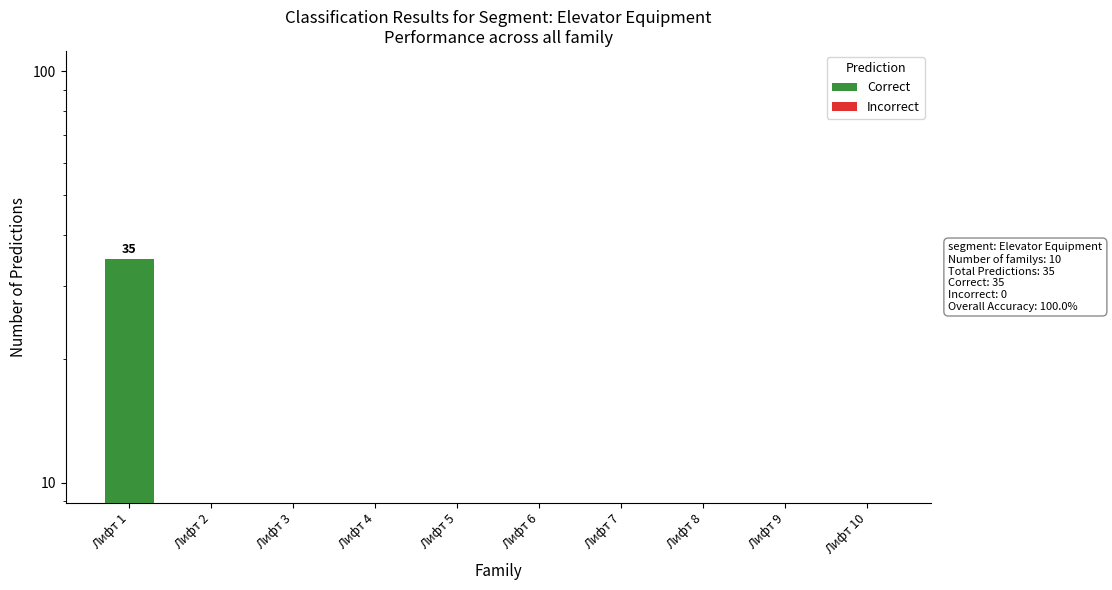

Is it true that Correct equals 35 at Лифт 1?

True